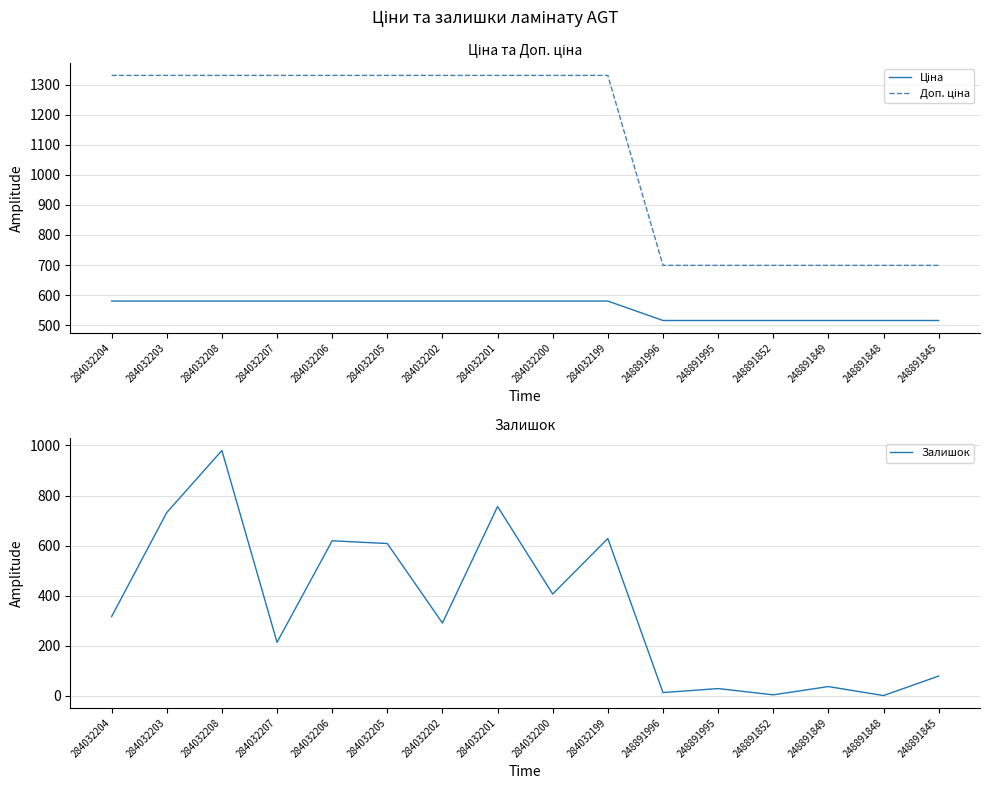

What is the total value across all series at 248891852?

1217.8